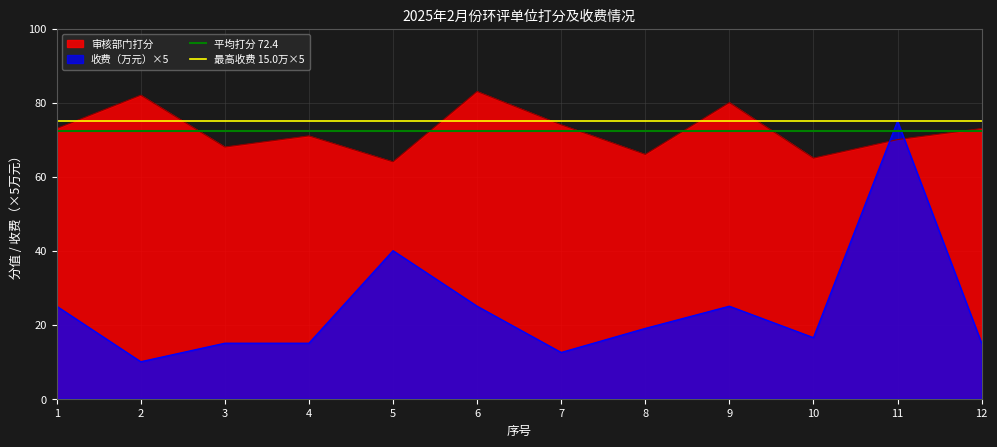

Is the value of 收费（万元）×5 at 4 greater than the value of 审核部门打分 at 8?

No